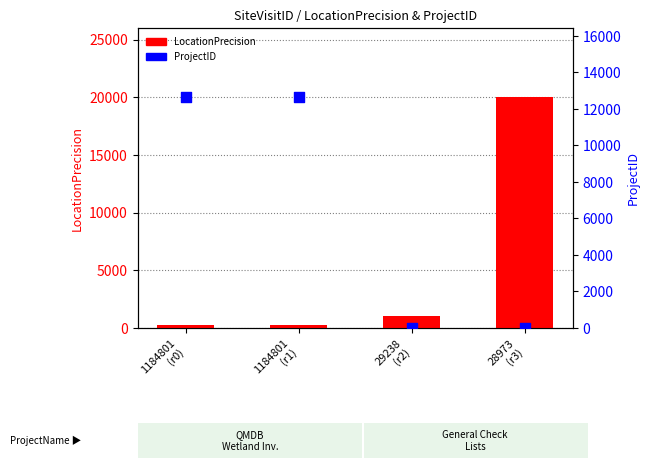

At which category is the sum across all series the highest?

28973
(r3)